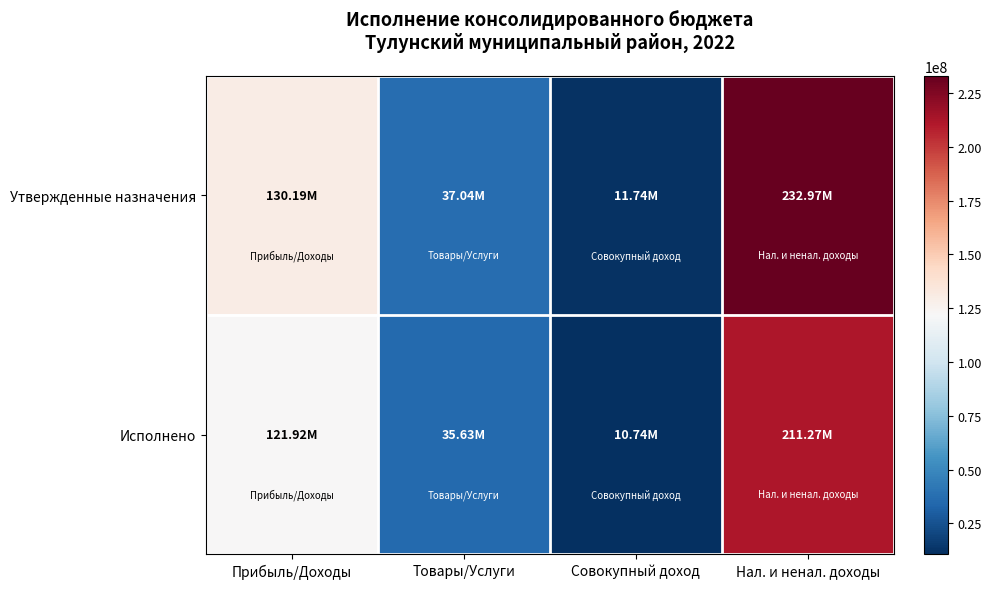

Which series has the largest total across all categories?

Утвержденные назначения